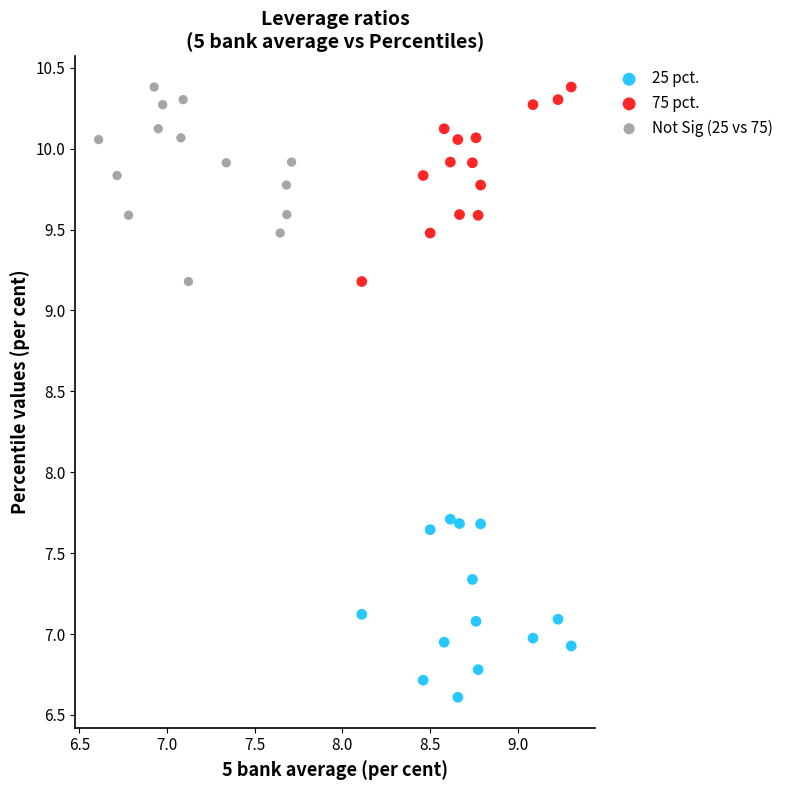

Which series contains the lowest Y value?

25 pct.